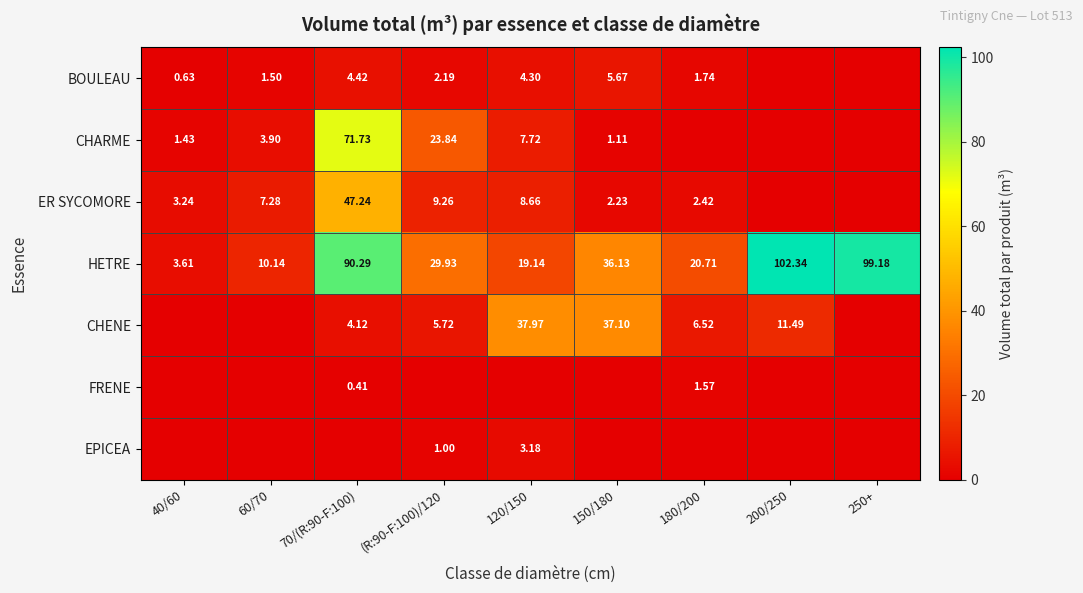

Is the value of CHENE at 150/180 greater than the value of CHARME at 60/70?

Yes